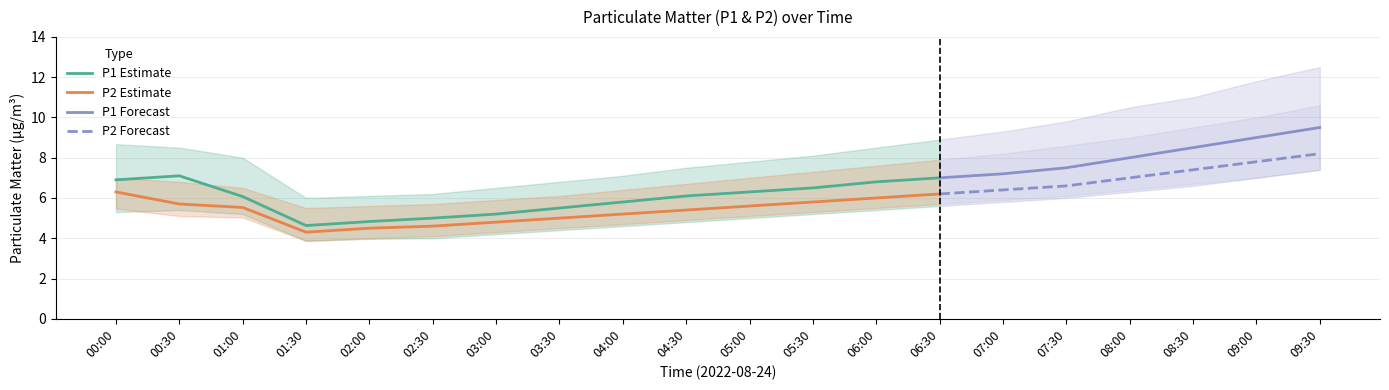

The P1_lower series shows 3.4 at 08:30. True or false?

False